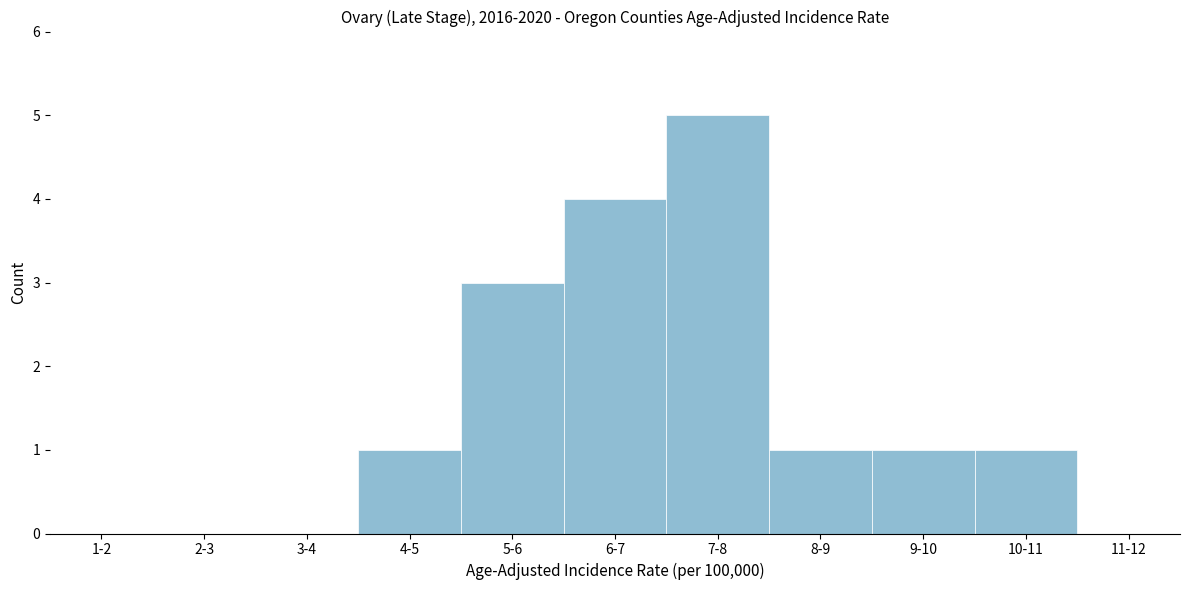

Reading right to left, what are all the values shown in this chart?

11-12=0	10-11=1	9-10=1	8-9=1	7-8=5	6-7=4	5-6=3	4-5=1	3-4=0	2-3=0	1-2=0